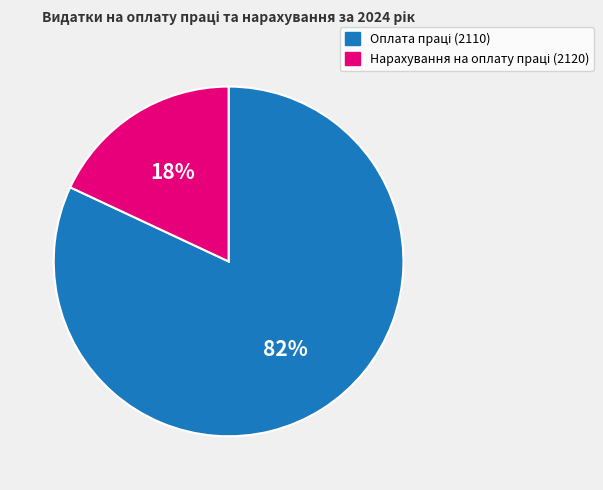

To the nearest percent, what is the average slice percentage?

50%